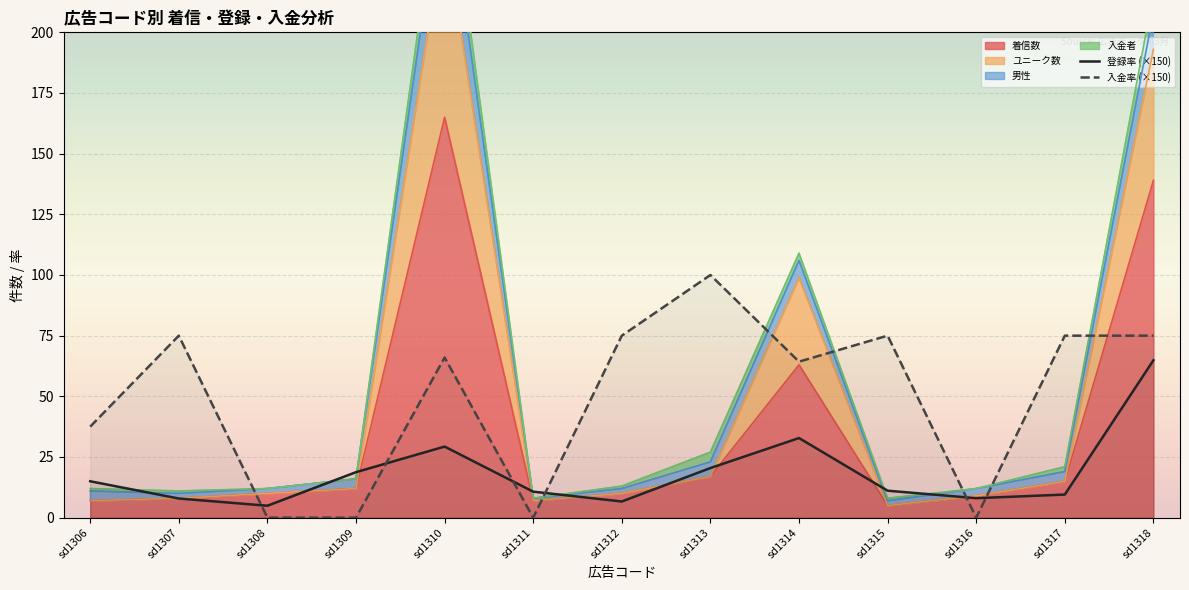

How many data points does each series have?

13